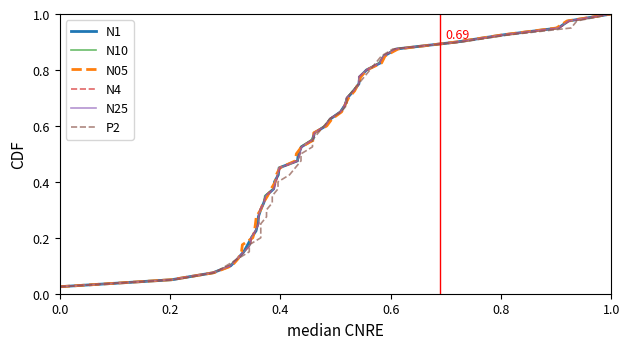

True or false: N25 has more than 1 points higher than both neighbors.

False